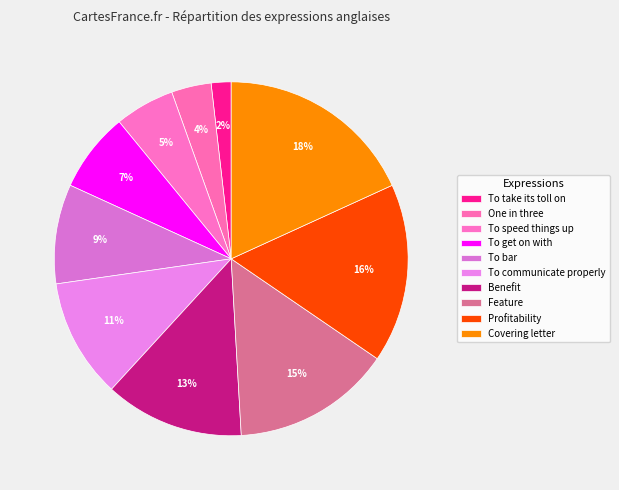

Does any single category account for the majority?

No